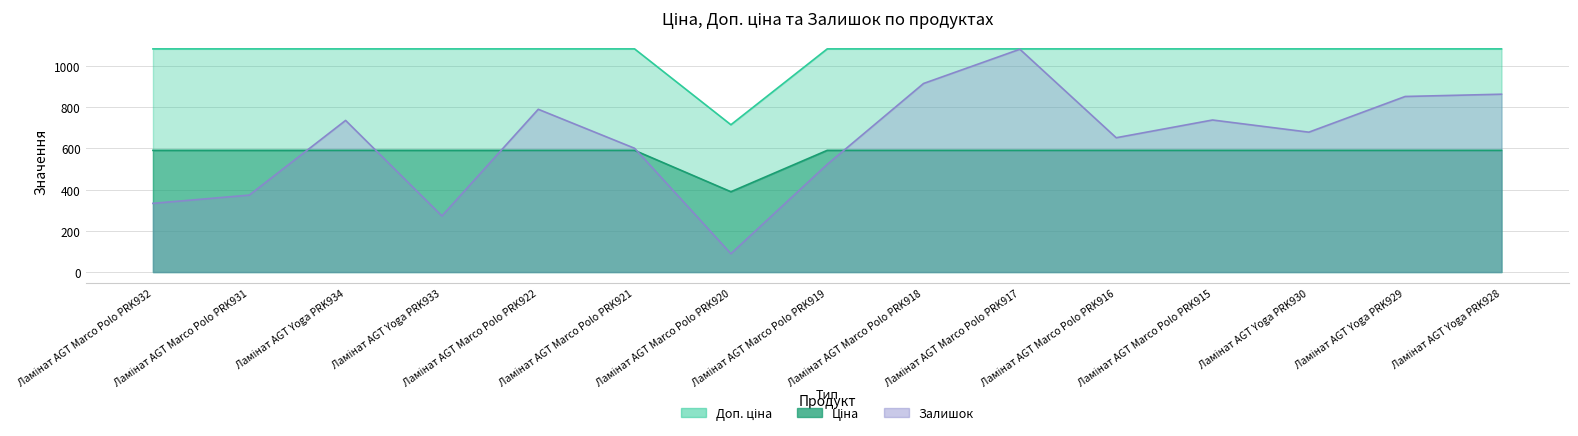

True or false: Доп. ціна and Залишок cross at least once.

False